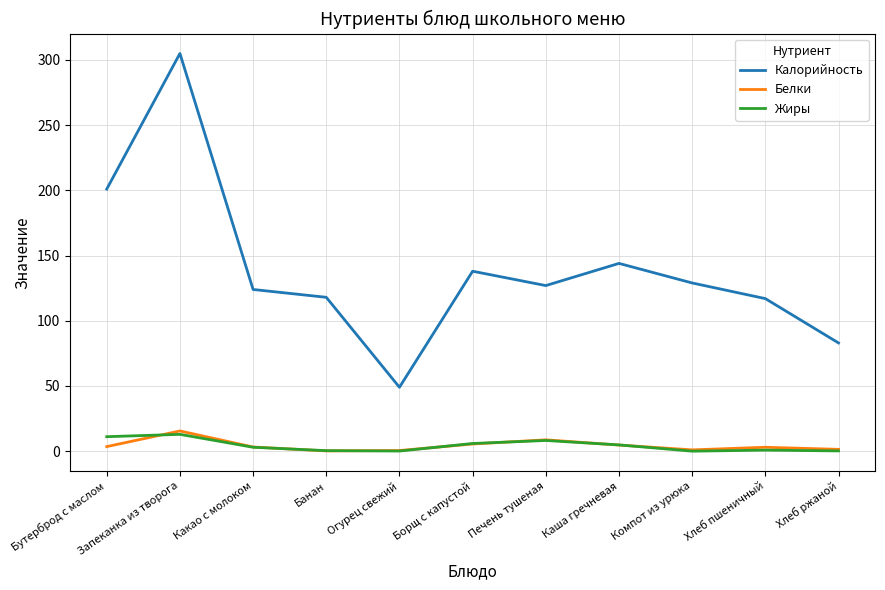

Which series ends up on top after the final intersection of Белки and Жиры?

Белки